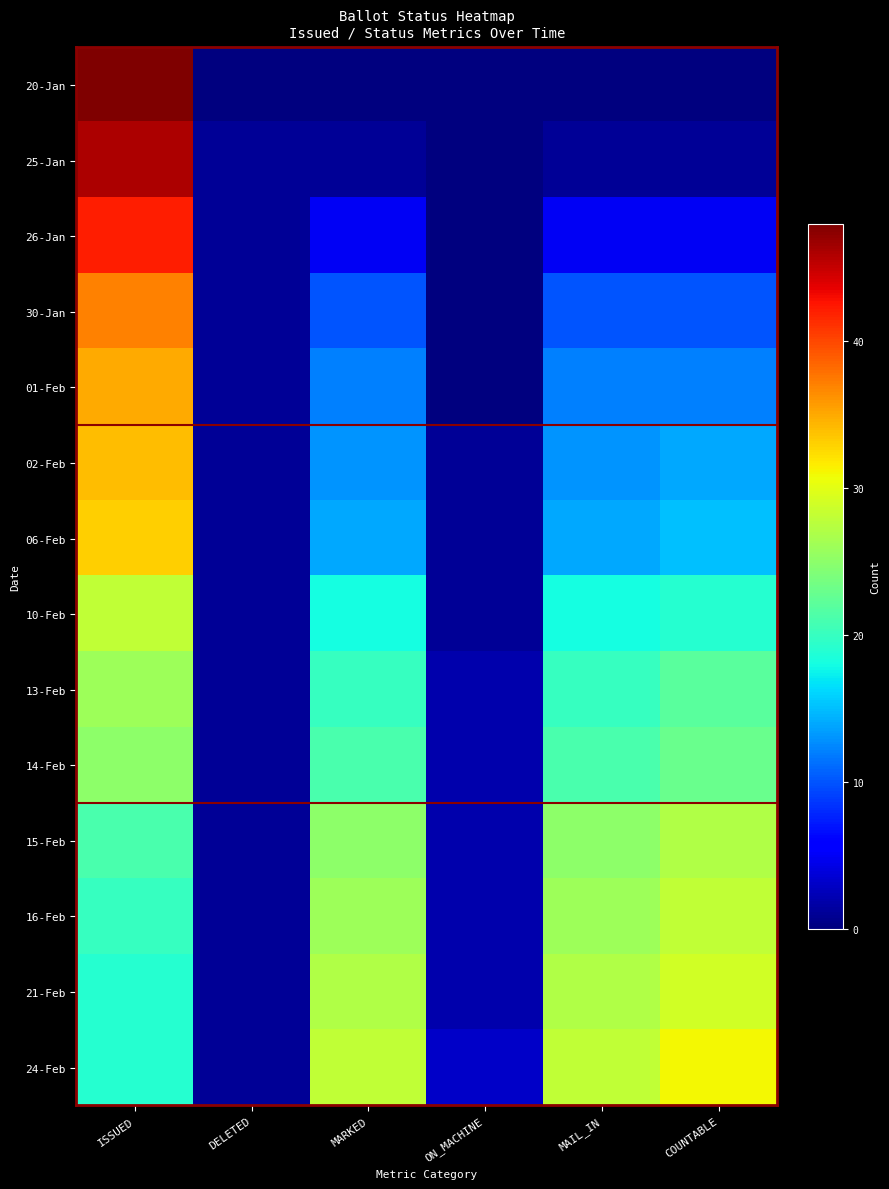

How many data points does each series have?

6